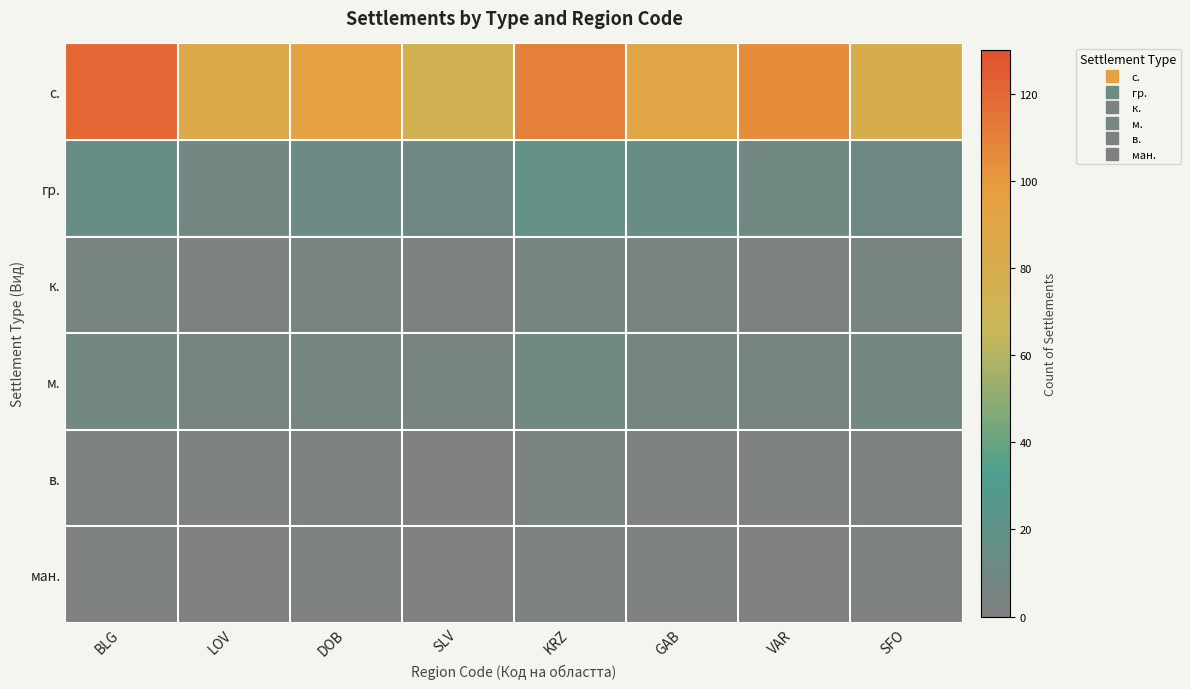

Rank the series by their maximum value, from highest to lowest.

с., гр., м., к., в., ман.